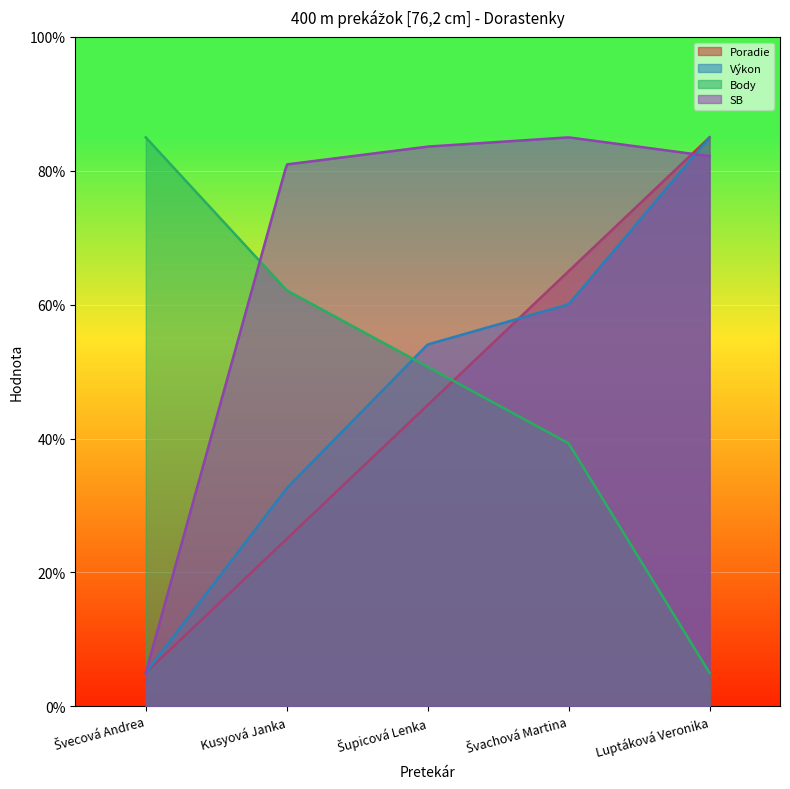

Where is the first local maximum for SB?

Švachová Martina